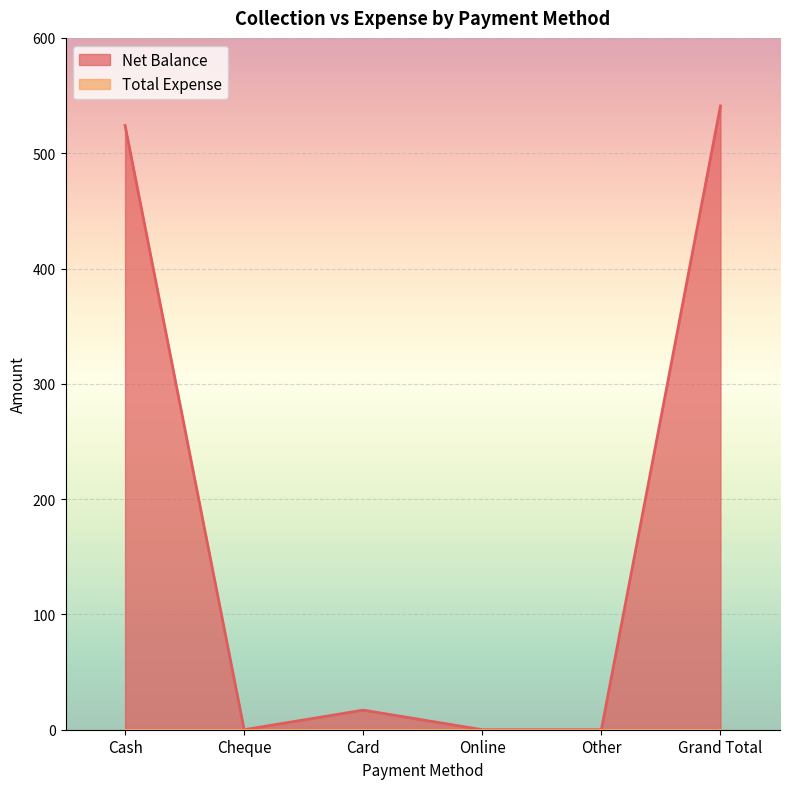

At which category does the data reach its first local valley?

Cheque